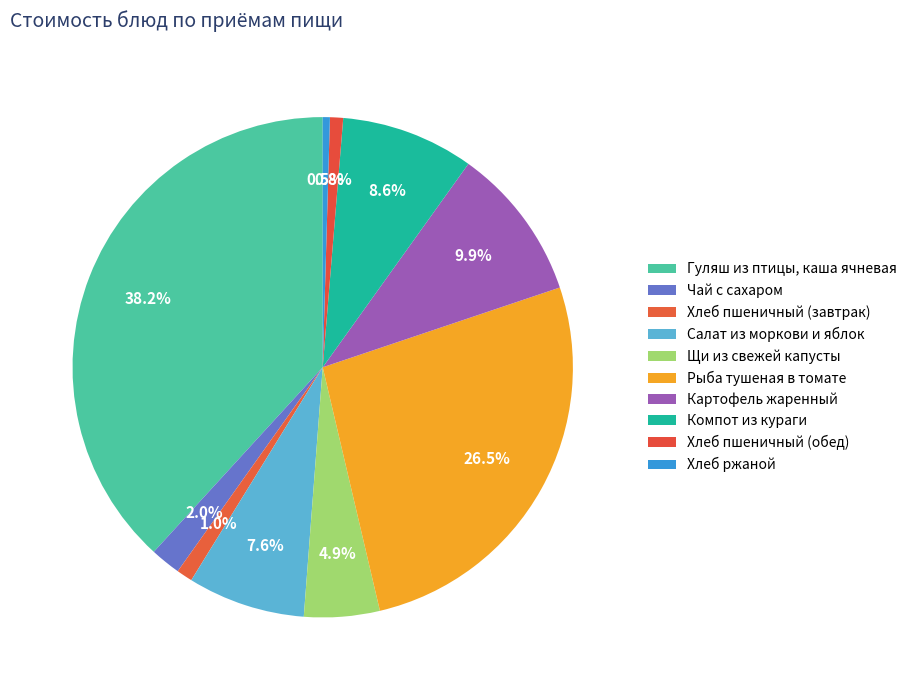

Rank the categories by value from lowest to highest.

Хлеб ржаной, Хлеб пшеничный (обед), Хлеб пшеничный (завтрак), Чай с сахаром, Щи из свежей капусты, Салат из моркови и яблок, Компот из кураги, Картофель жаренный, Рыба тушеная в томате, Гуляш из птицы, каша ячневая